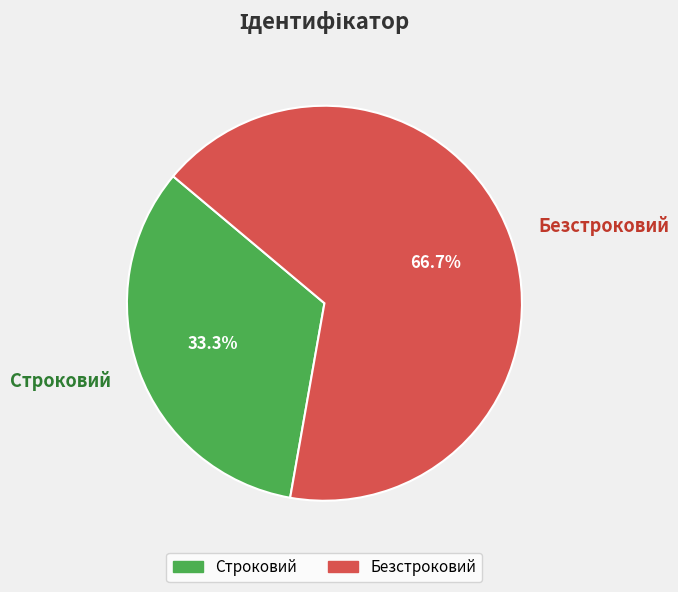

What is the largest slice in the pie chart?

Безстроковий